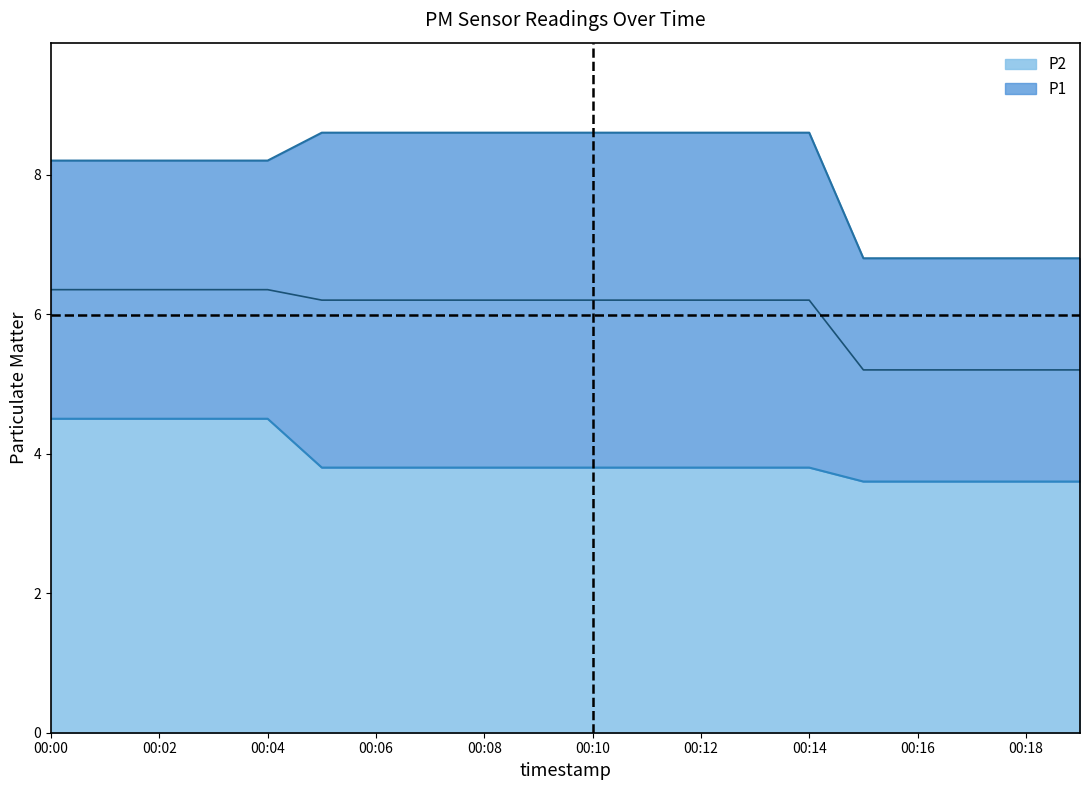

Which series has the largest range (max minus min)?

P1